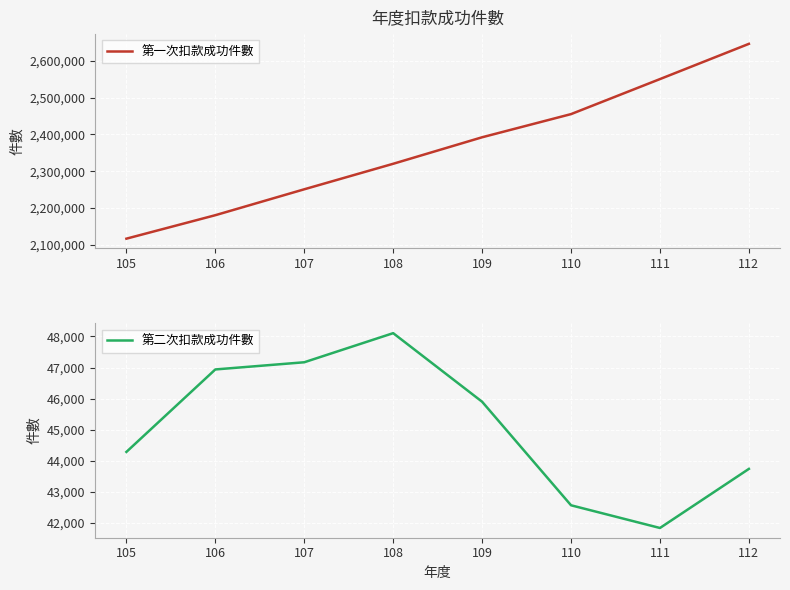

True or false: 第一次扣款成功件數 and 第二次扣款成功件數 intersect in this chart.

False